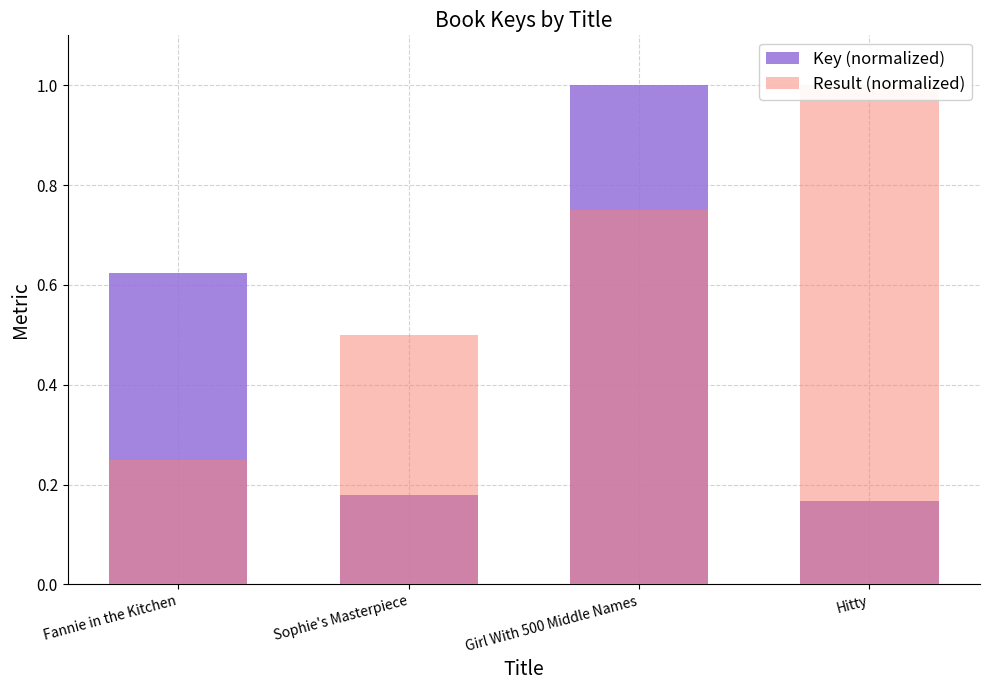

What position from the left is Fannie in the Kitchen?

1